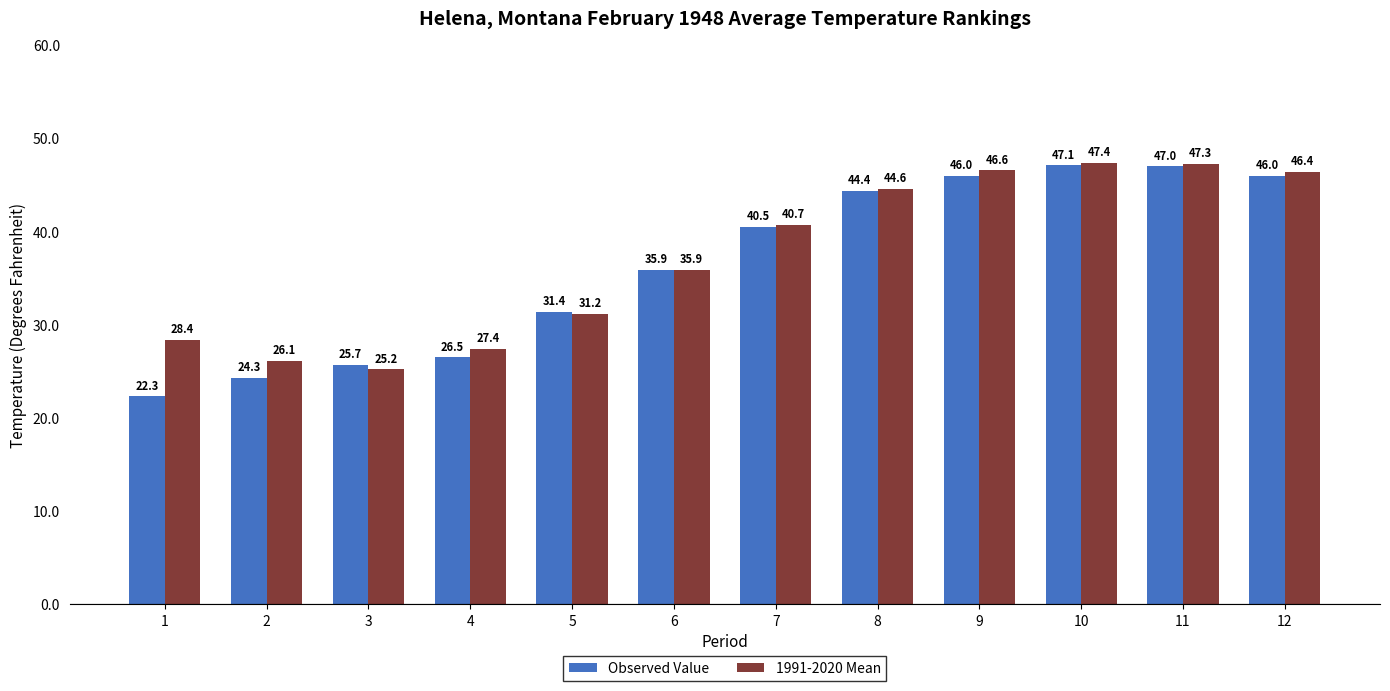

How many groups of bars are there?

12